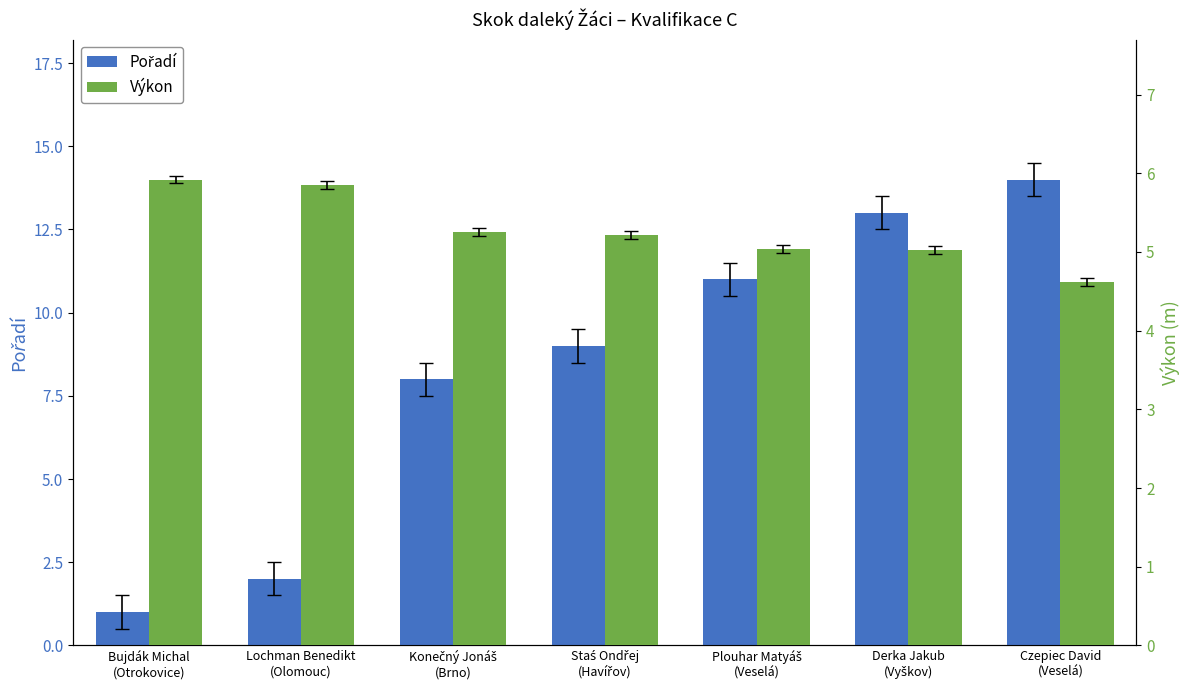

At which category is the sum across all series the highest?

Czepiec David
(Veselá)